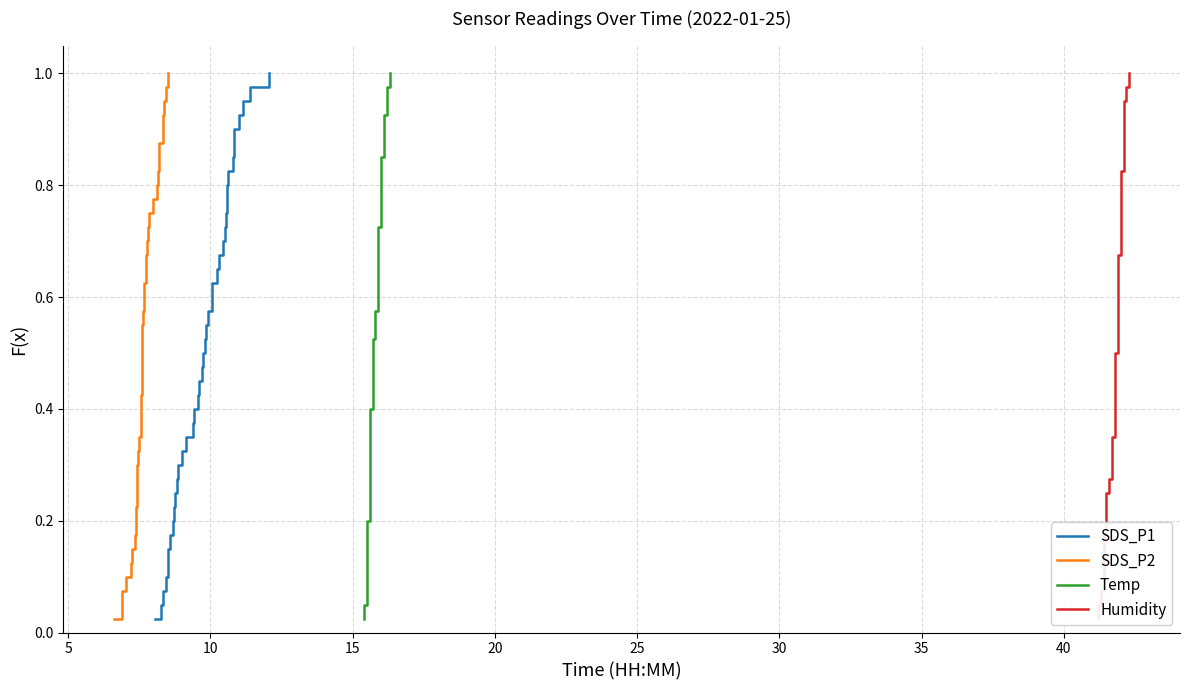

True or false: Humidity and Temp cross at least once.

False